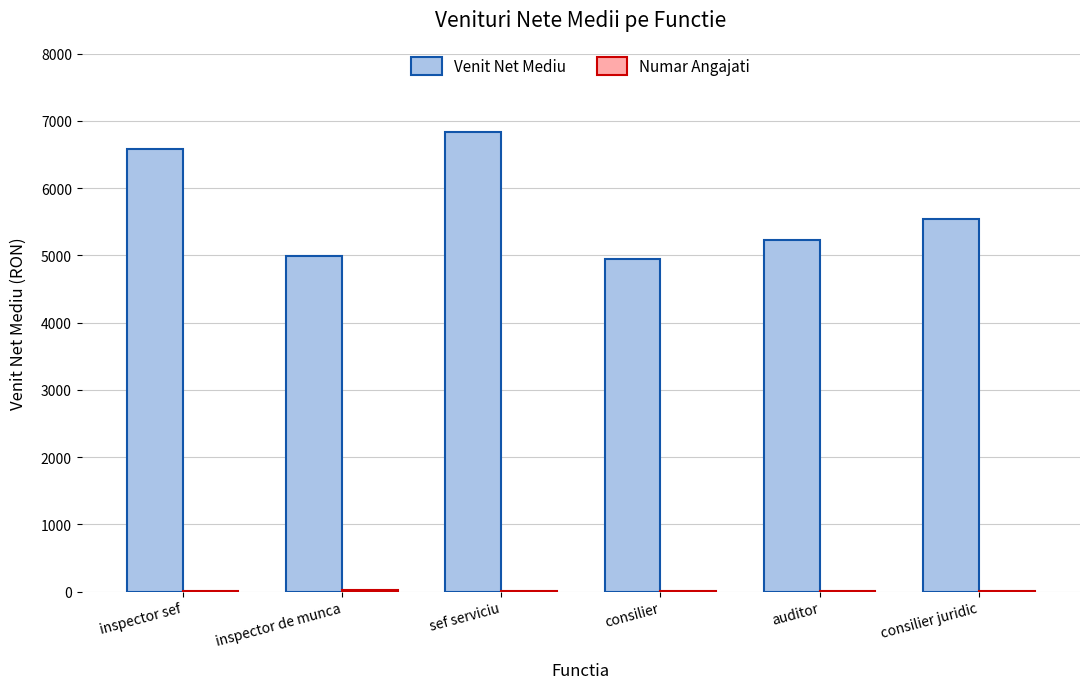

What is the average value of the Venit Net Mediu series?

5686